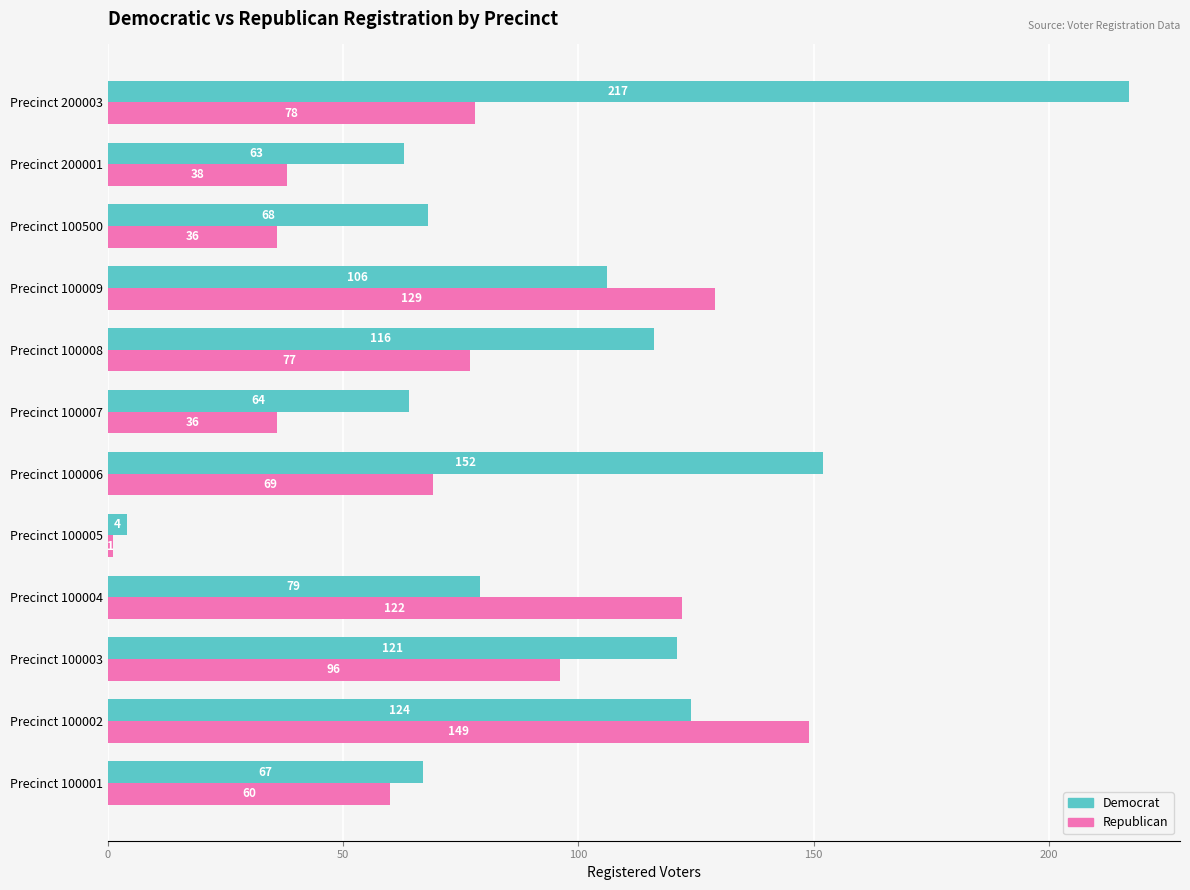

How many data points in Republican are less than 77?

6